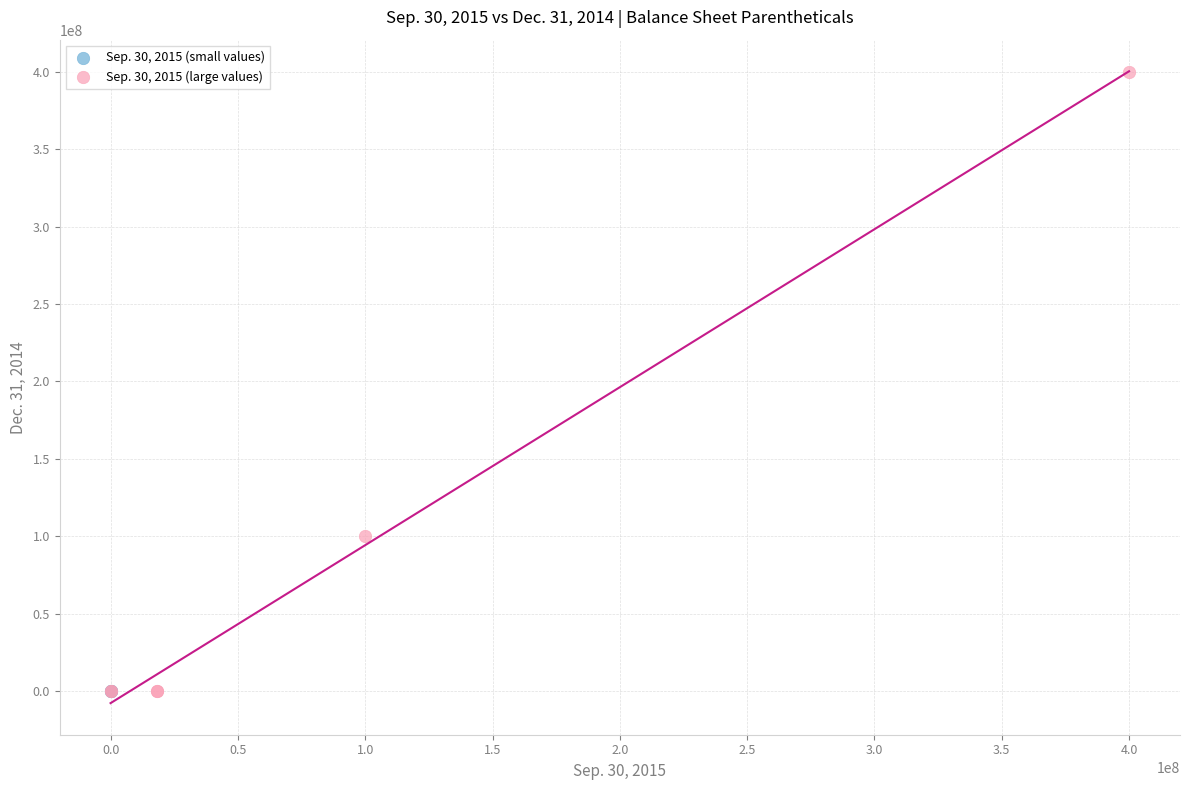

Which series reaches the maximum Y coordinate?

Sep. 30, 2015 (large values)